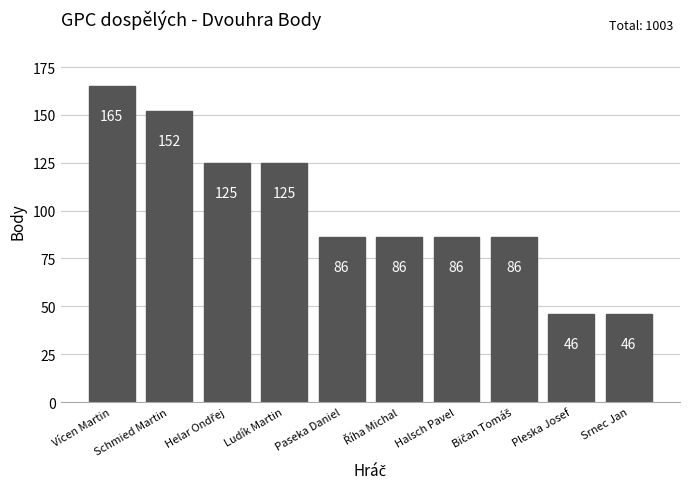

Between Vícen Martin and Paseka Daniel, which is larger?

Vícen Martin